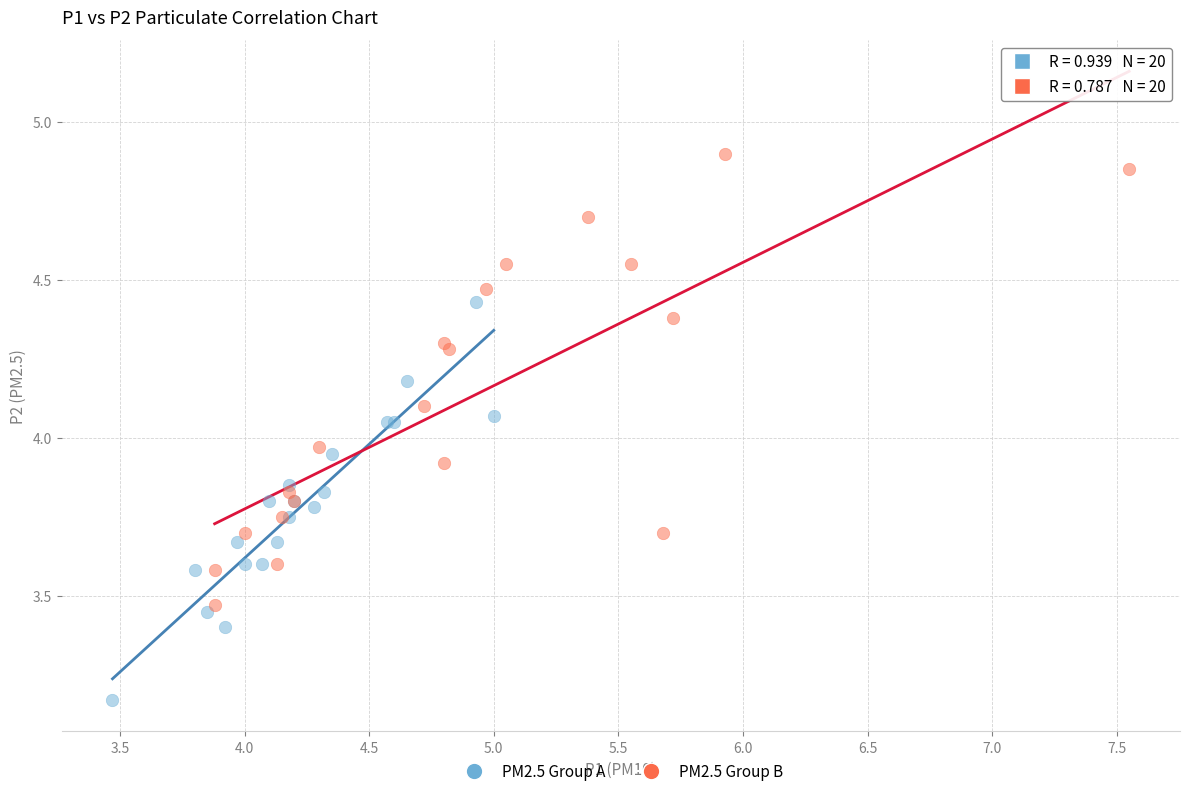

Which series reaches the maximum Y coordinate?

PM2.5 Group B